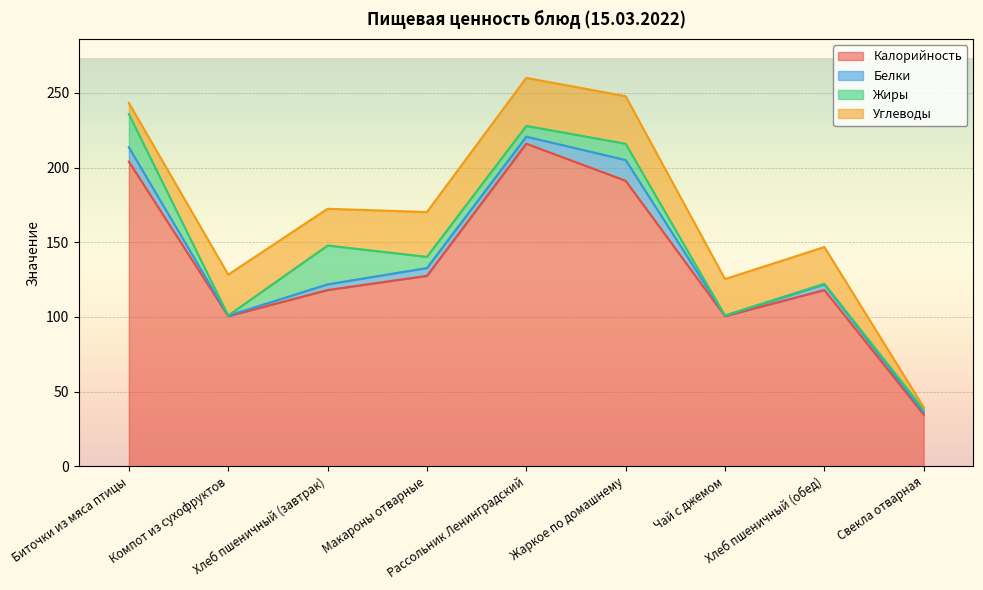

What is the minimum value for Калорийность?

34.5